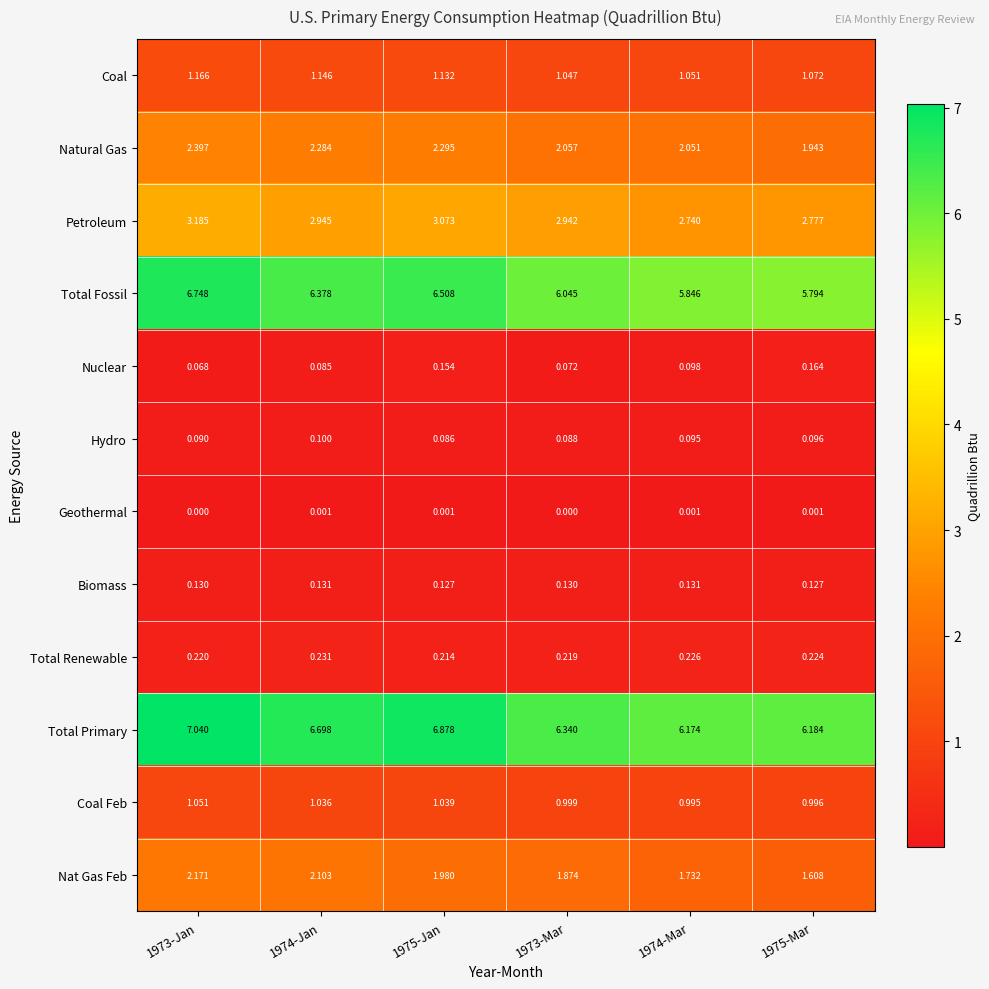

Which series changed the most between 1974-Jan and 1973-Mar?

Total Primary